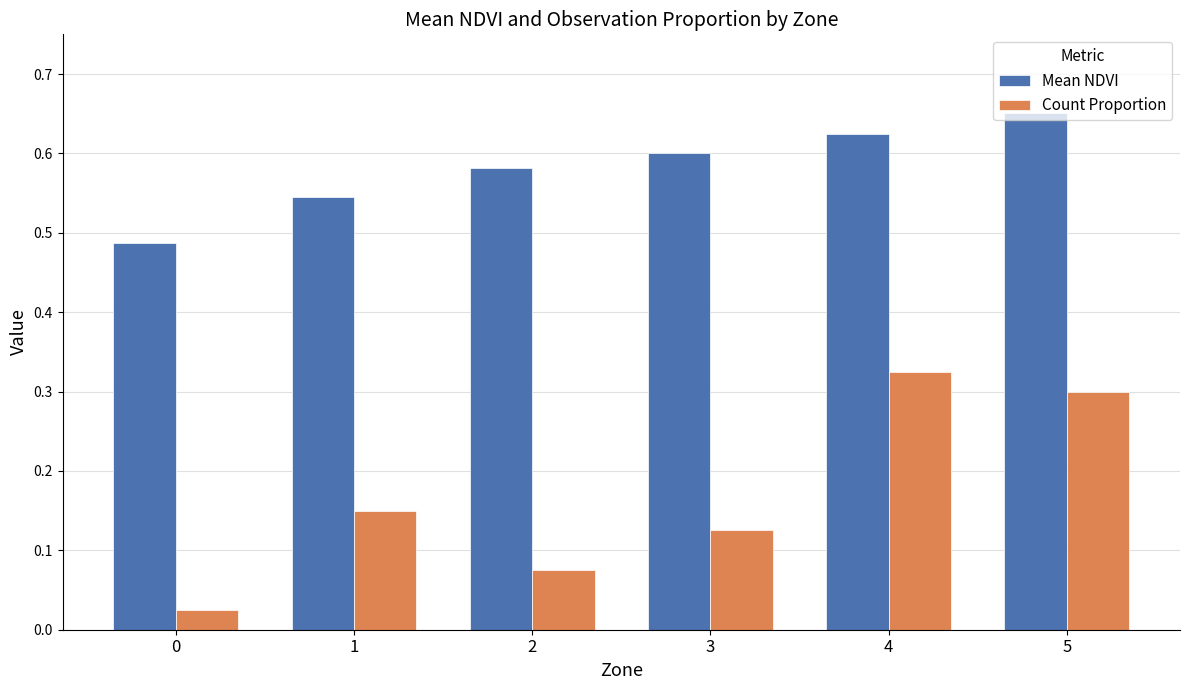

What is the total value across all series at 5?

1.0